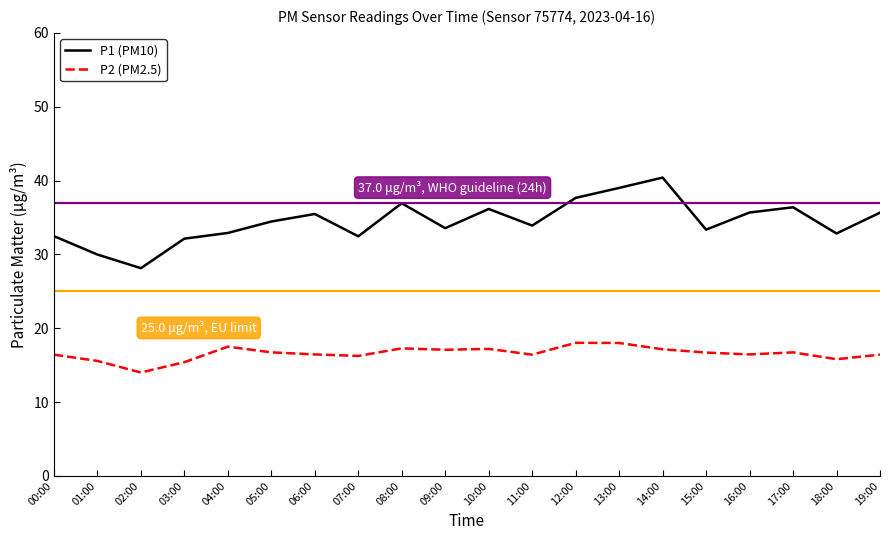

Which label corresponds to the smallest value in the chart?

02:00